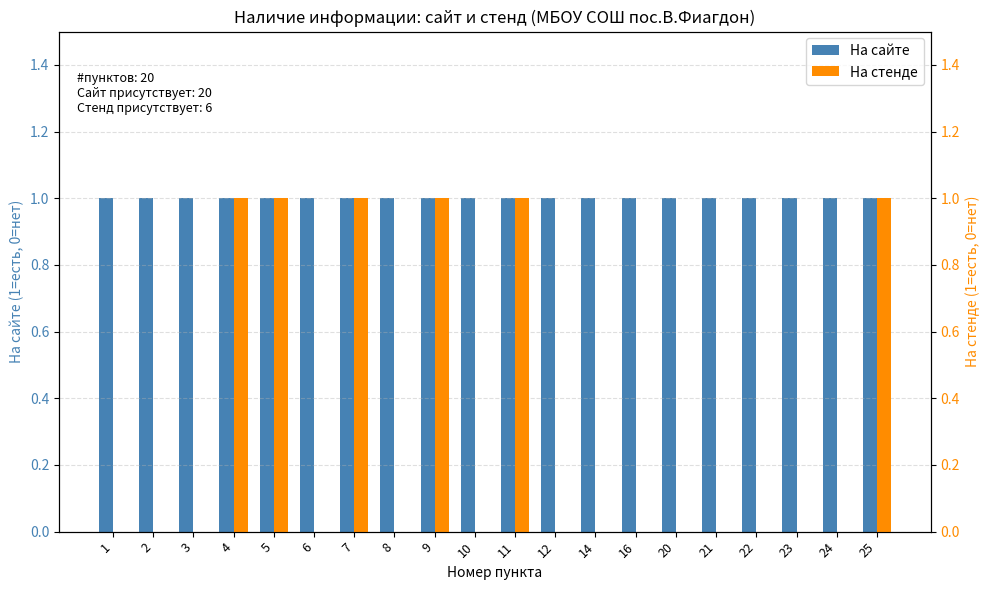

Which has a higher value, 5 or 11?

5